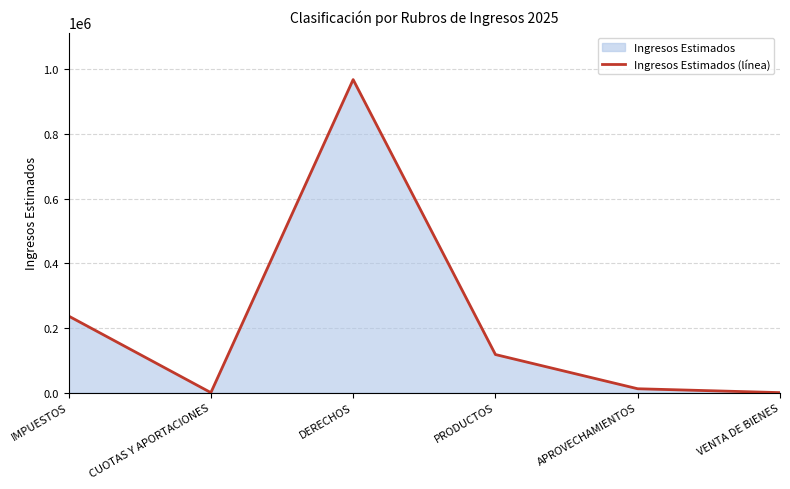

What is the sum of all values?

1335433.3